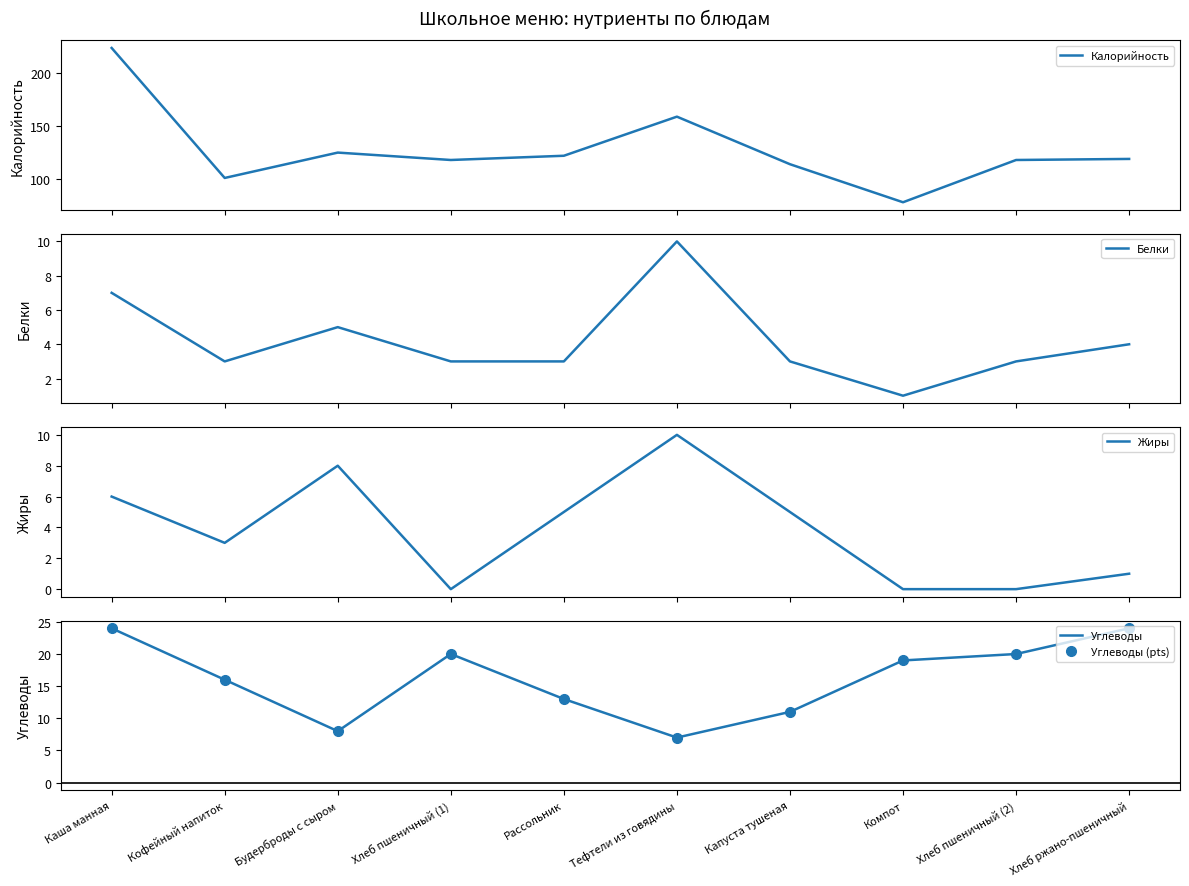

Which series has the largest total across all categories?

Калорийность